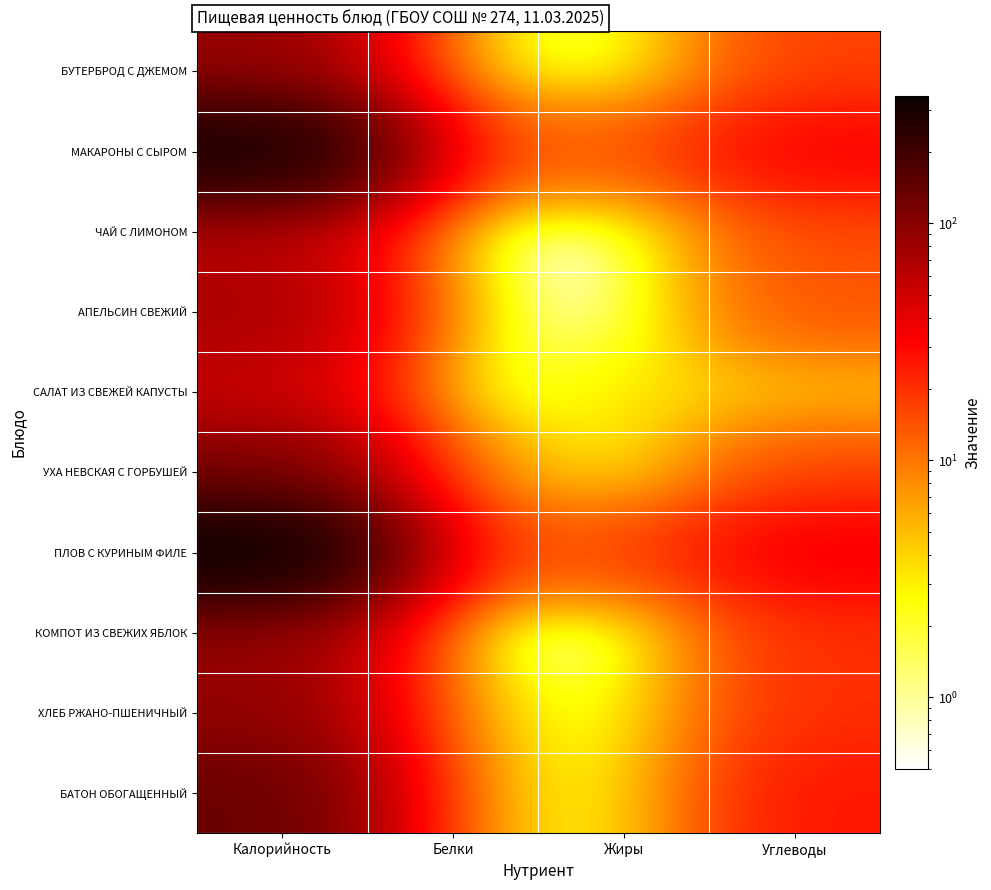

How many distinct data groups are displayed?

10